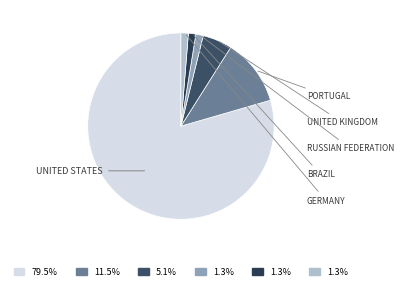

Which category has the biggest portion of the pie?

United States